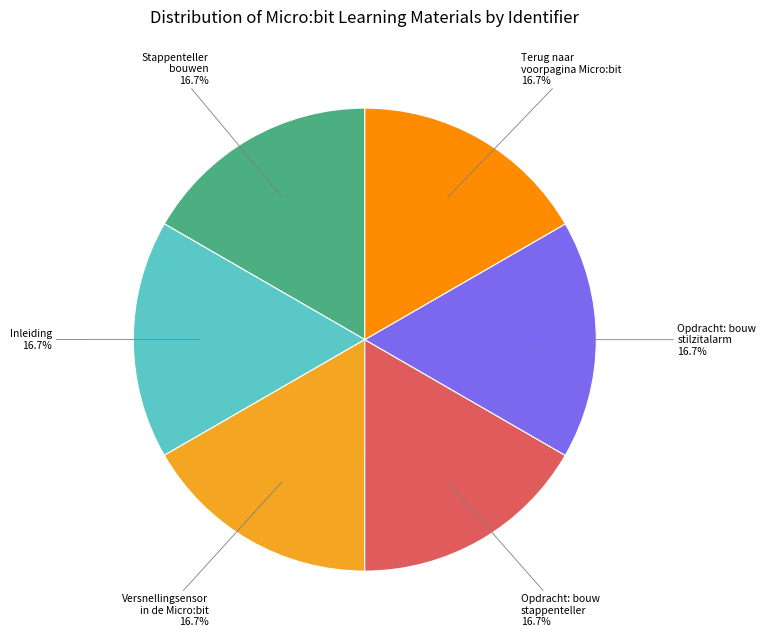

The Stappenteller bouwen slice represents 8% of the pie. True or false?

False